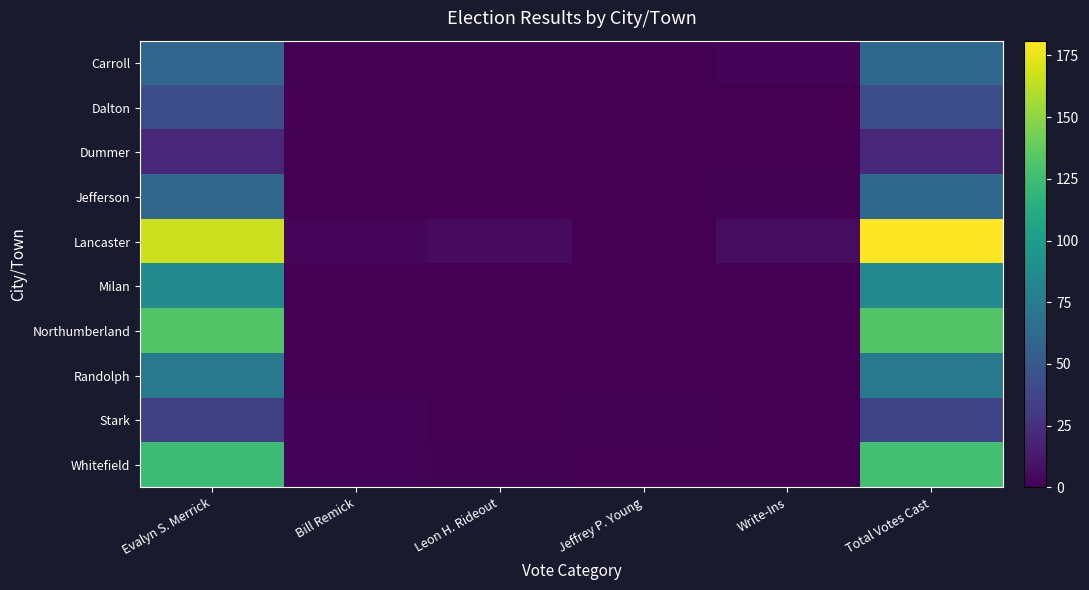

Reading right to left, extract all data points from this chart.

Carroll: Total Votes Cast=61	Write-Ins=2	Jeffrey P. Young=0	Leon H. Rideout=0	Bill Remick=0	Evalyn S. Merrick=59
Dalton: Total Votes Cast=43	Write-Ins=0	Jeffrey P. Young=0	Leon H. Rideout=0	Bill Remick=0	Evalyn S. Merrick=43
Dummer: Total Votes Cast=21	Write-Ins=0	Jeffrey P. Young=0	Leon H. Rideout=0	Bill Remick=0	Evalyn S. Merrick=21
Jefferson: Total Votes Cast=61	Write-Ins=1	Jeffrey P. Young=0	Leon H. Rideout=0	Bill Remick=0	Evalyn S. Merrick=60
Lancaster: Total Votes Cast=181	Write-Ins=6	Jeffrey P. Young=0	Leon H. Rideout=5	Bill Remick=3	Evalyn S. Merrick=167
Milan: Total Votes Cast=85	Write-Ins=0	Jeffrey P. Young=0	Leon H. Rideout=0	Bill Remick=0	Evalyn S. Merrick=85
Northumberland: Total Votes Cast=132	Write-Ins=0	Jeffrey P. Young=0	Leon H. Rideout=0	Bill Remick=0	Evalyn S. Merrick=132
Randolph: Total Votes Cast=73	Write-Ins=0	Jeffrey P. Young=0	Leon H. Rideout=0	Bill Remick=0	Evalyn S. Merrick=73
Stark: Total Votes Cast=37	Write-Ins=0	Jeffrey P. Young=1	Leon H. Rideout=0	Bill Remick=2	Evalyn S. Merrick=34
Whitefield: Total Votes Cast=127	Write-Ins=0	Jeffrey P. Young=0	Leon H. Rideout=1	Bill Remick=2	Evalyn S. Merrick=124